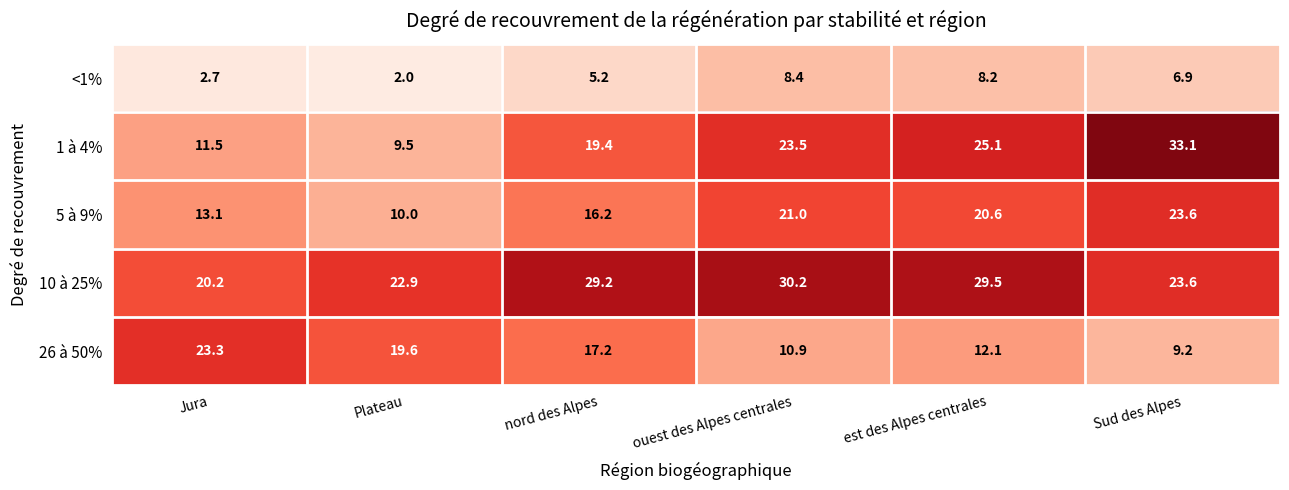

At which label does <1% reach its minimum?

Plateau